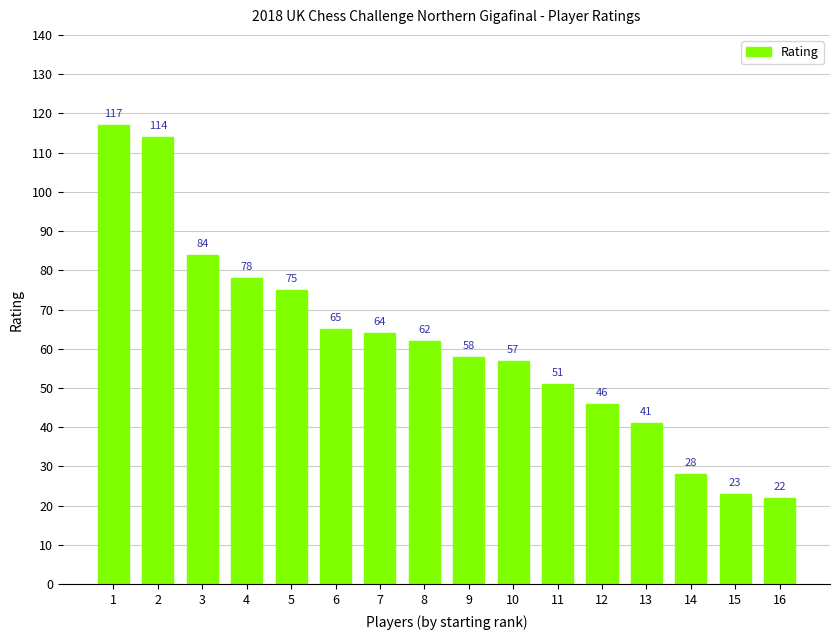

Rank the categories by value from lowest to highest.

16, 15, 14, 13, 12, 11, 10, 9, 8, 7, 6, 5, 4, 3, 2, 1